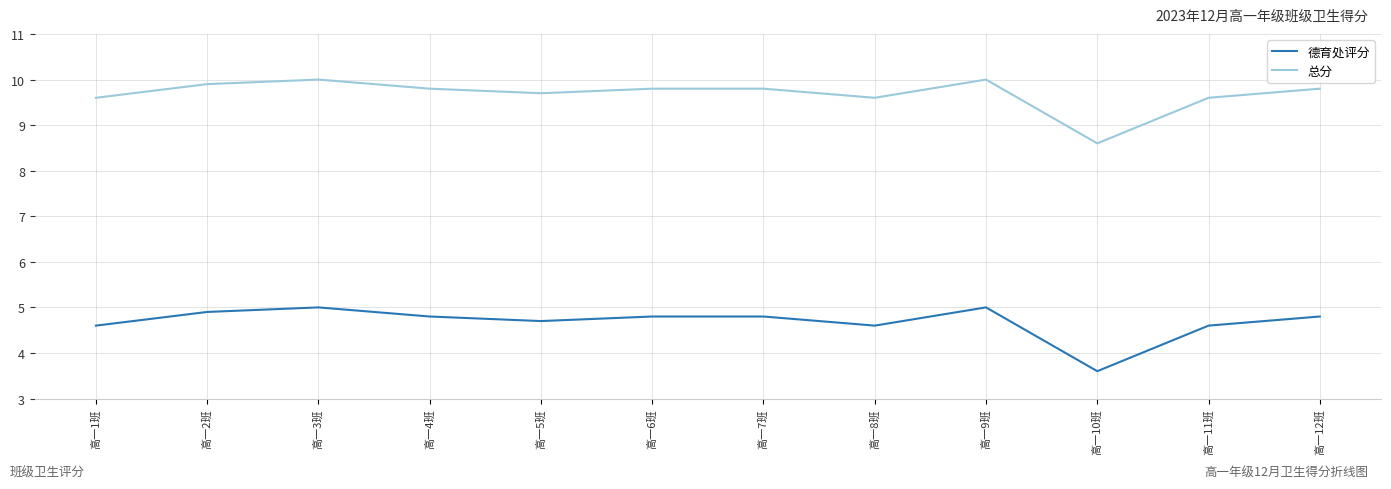

Rank the series by their average value, from highest to lowest.

总分, 德育处评分